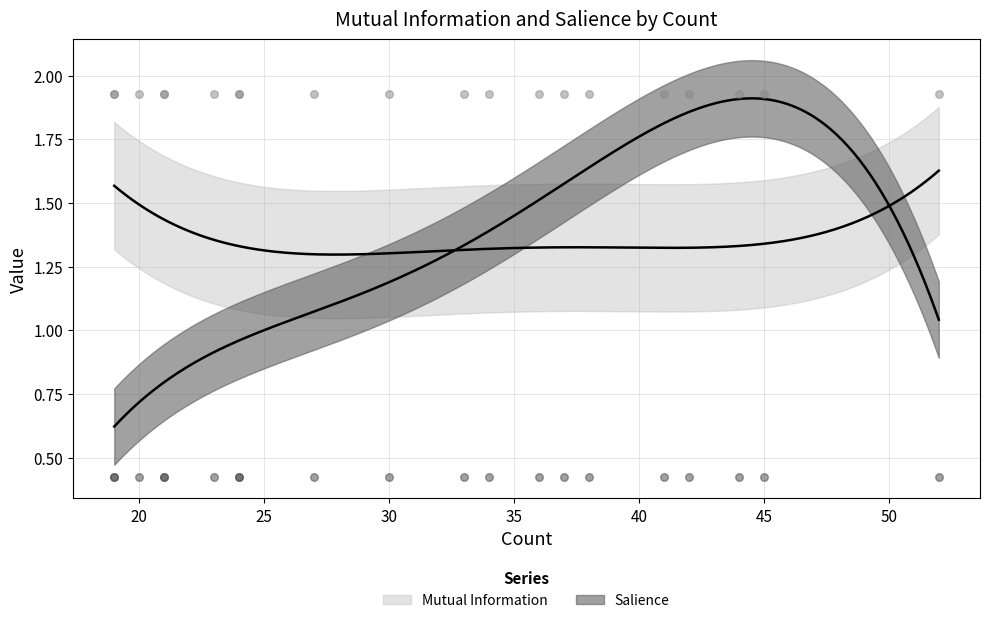

Is the value of Mutual Information at 30 greater than the value of Salience at 20?

Yes